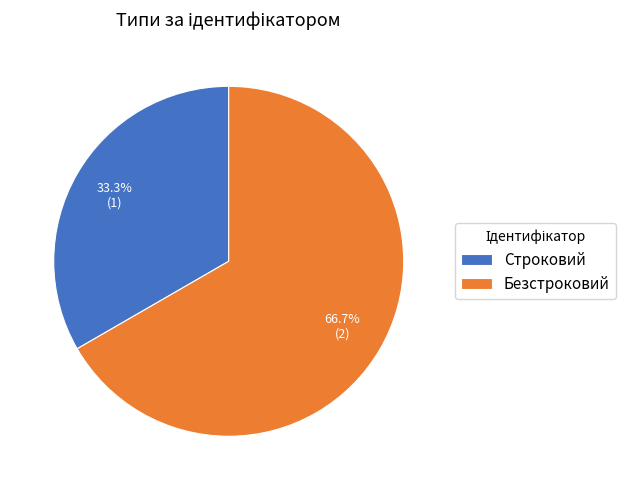

Is the sum of Безстроковий and Строковий greater than half?

Yes